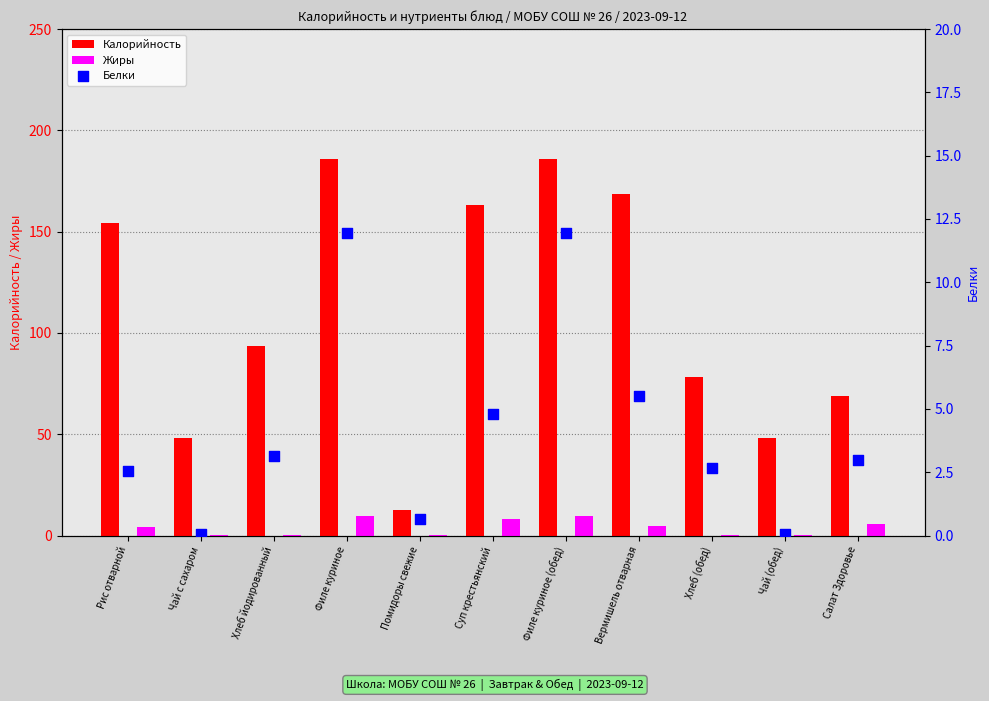

At how many categories does at least one series exceed 122?

5